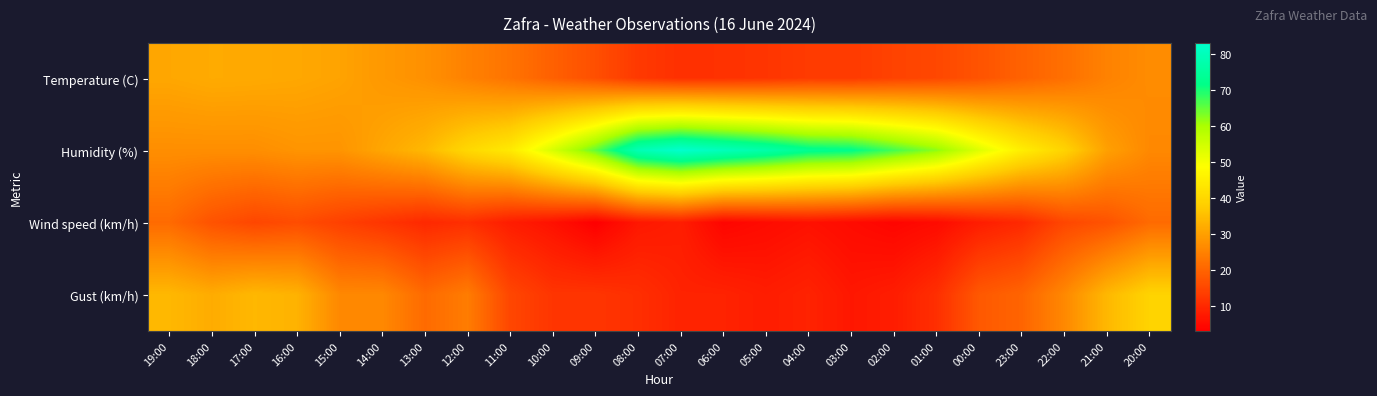

Reading left to right, what are all the values shown in this chart?

Temperature (C): 19:00=31.1	18:00=31.8	17:00=31.6	16:00=31.2	15:00=30.5	14:00=28.7	13:00=27.4	12:00=24.8	11:00=22.5	10:00=19.3	09:00=16.4	08:00=12.7	07:00=11.2	06:00=11.5	05:00=12.0	04:00=13.1	03:00=13.0	02:00=14.3	01:00=15.2	00:00=17.1	23:00=19.6	22:00=21.8	21:00=25.0	20:00=26.6
Humidity (%): 19:00=27.0	18:00=27.0	17:00=27.0	16:00=28.0	15:00=28.0	14:00=31.0	13:00=34.0	12:00=40.0	11:00=44.0	10:00=54.0	09:00=65.0	08:00=79.0	07:00=83.0	06:00=80.0	05:00=77.0	04:00=73.0	03:00=72.0	02:00=67.0	01:00=62.0	00:00=53.0	23:00=45.0	22:00=39.0	21:00=30.0	20:00=26.0
Wind speed (km/h): 19:00=21.0	18:00=17.0	17:00=15.0	16:00=16.0	15:00=14.0	14:00=12.0	13:00=10.0	12:00=11.0	11:00=8.0	10:00=6.0	09:00=3.0	08:00=7.0	07:00=8.0	06:00=4.0	05:00=5.0	04:00=6.0	03:00=5.0	02:00=4.0	01:00=5.0	00:00=8.0	23:00=10.0	22:00=15.0	21:00=17.0	20:00=21.0
Gust (km/h): 19:00=34.0	18:00=32.0	17:00=34.0	16:00=33.0	15:00=26.0	14:00=26.0	13:00=21.0	12:00=24.0	11:00=15.0	10:00=12.0	09:00=12.0	08:00=11.0	07:00=9.0	06:00=9.0	05:00=8.0	04:00=9.0	03:00=7.0	02:00=8.0	01:00=11.0	00:00=18.0	23:00=20.0	22:00=26.0	21:00=34.0	20:00=39.0